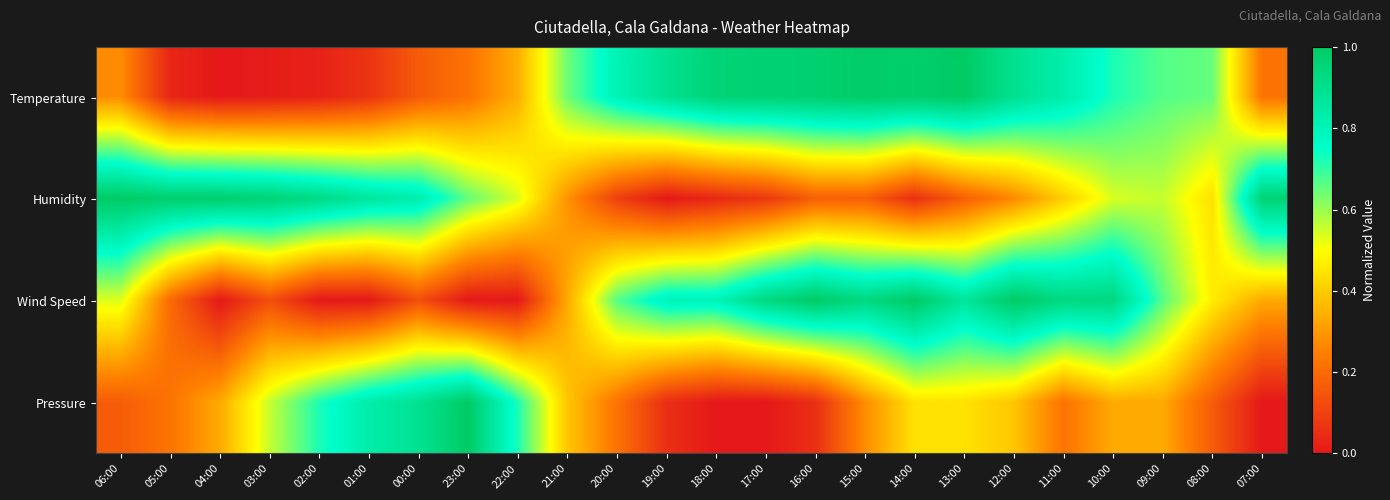

Which has a higher value, 15:00 or 02:00?

15:00